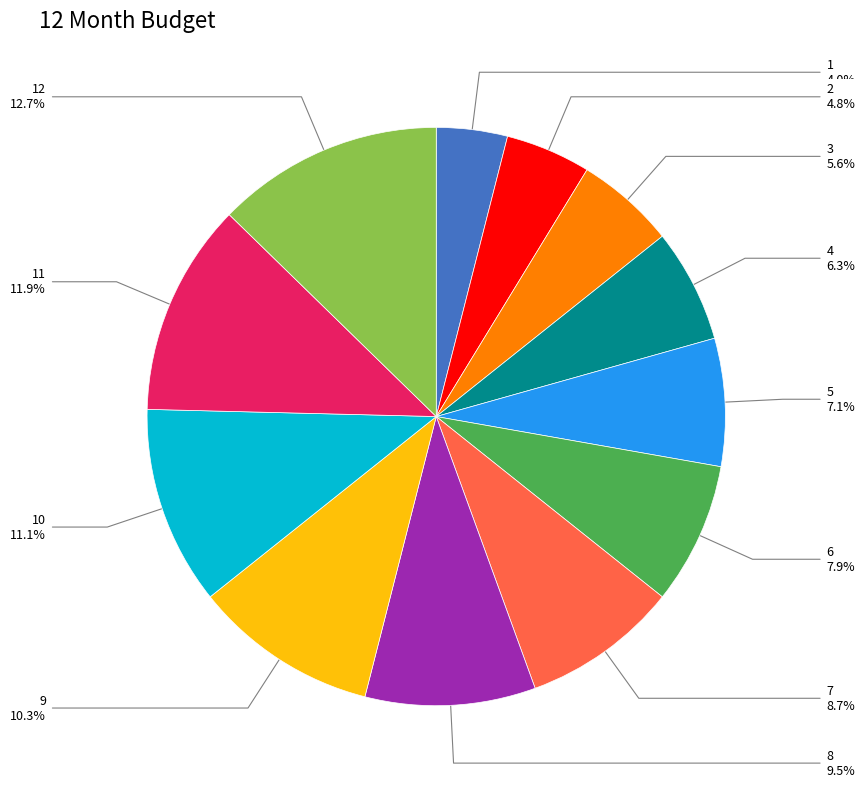

To the nearest percent, what is the difference between the largest and smallest slice percentages?

9%